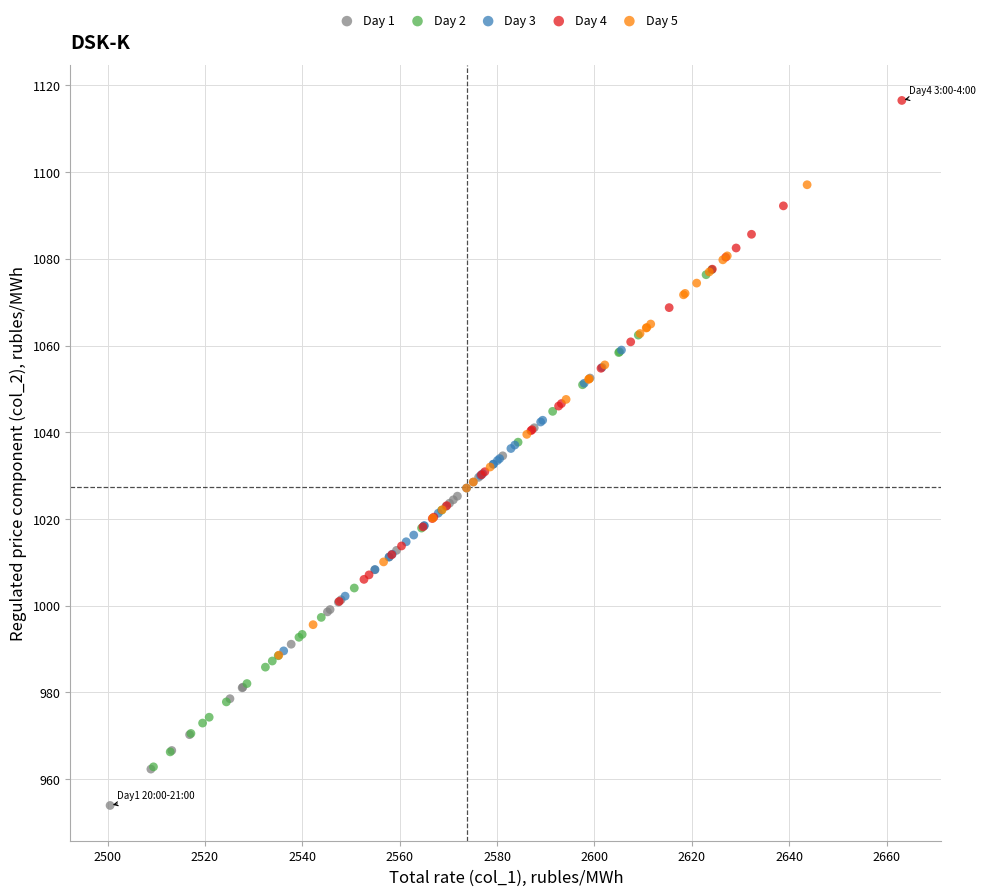

Which series has the widest spread of Y values?

Day 4